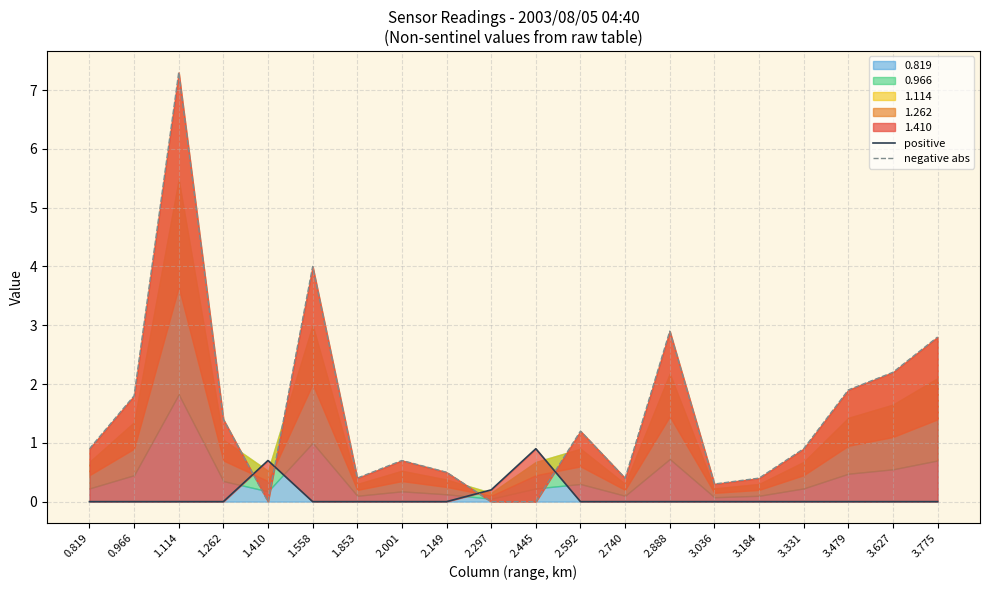

Which series has the largest total across all categories?

negative abs